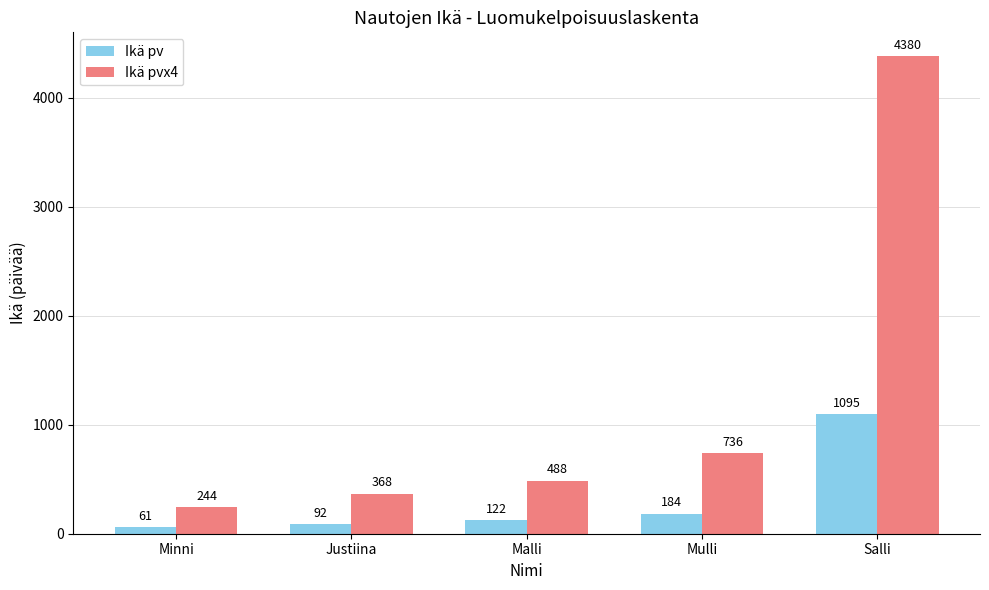

List the series in order of their peak value, highest first.

Ikä pvx4, Ikä pv